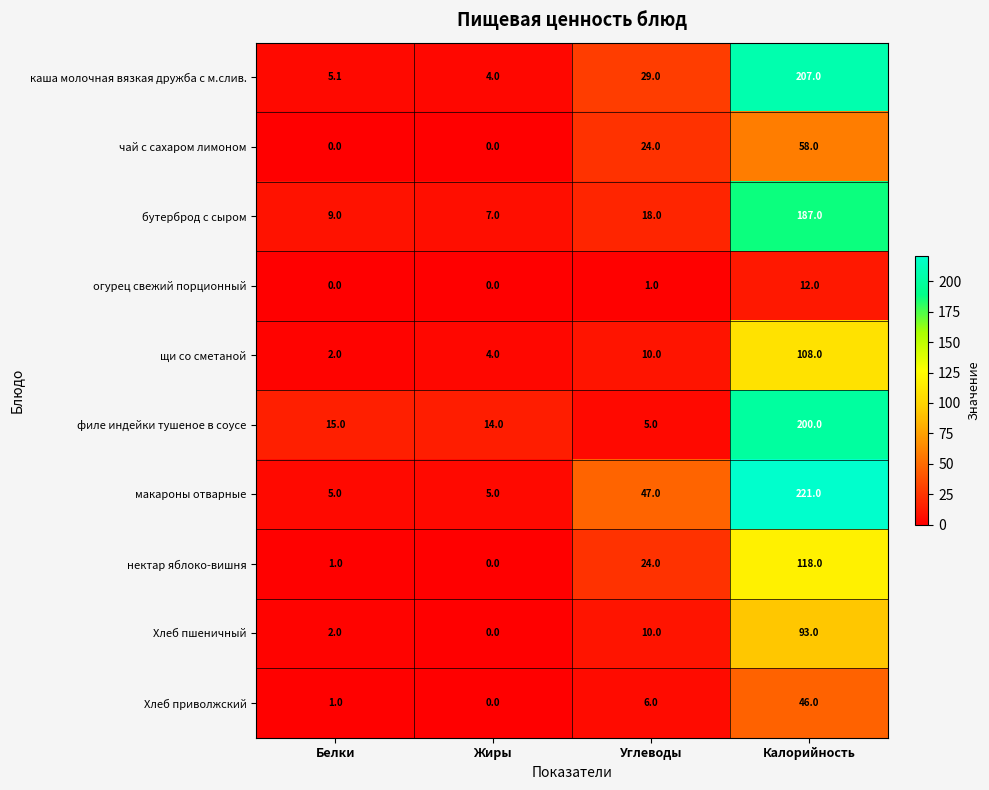

What is the maximum value shown in the chart?

221.0